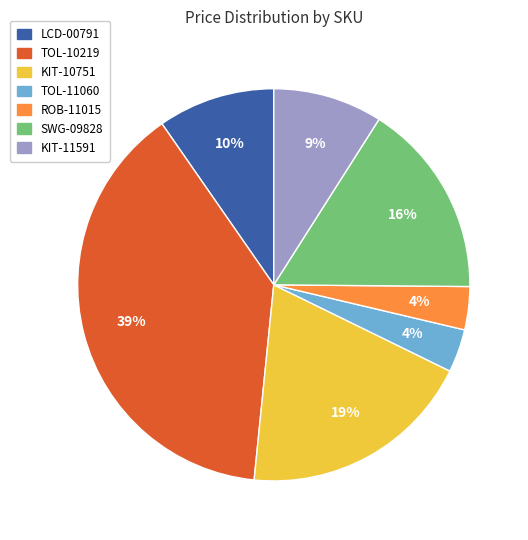

Is the sum of ROB-11015 and KIT-11591 greater than half?

No